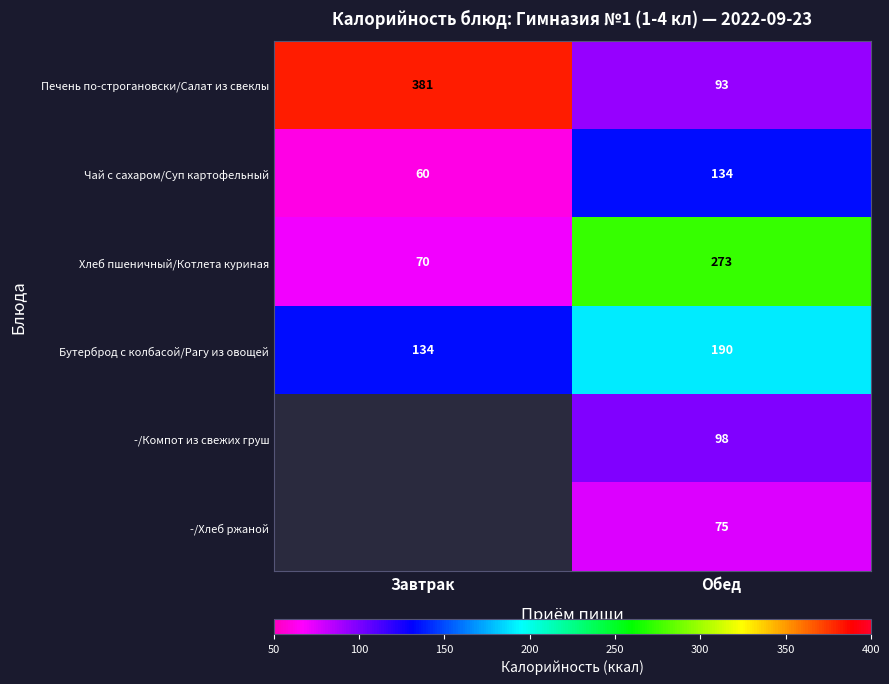

At which category is the sum across all series the highest?

Обед